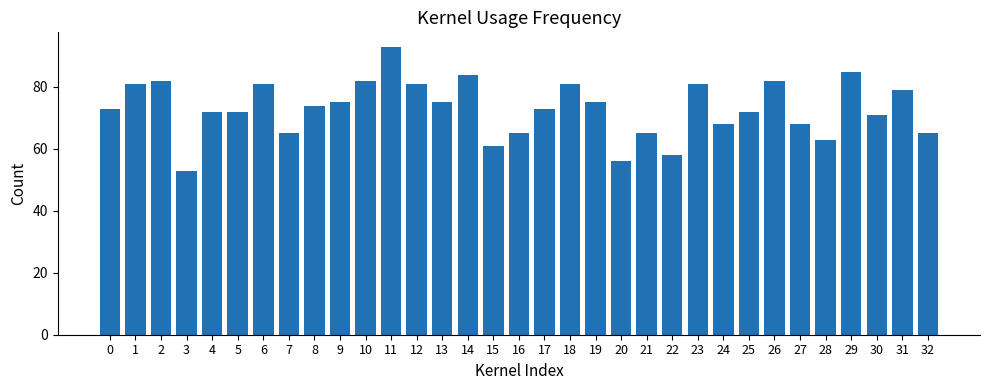

What is the value of the 19th bar from the left?

81